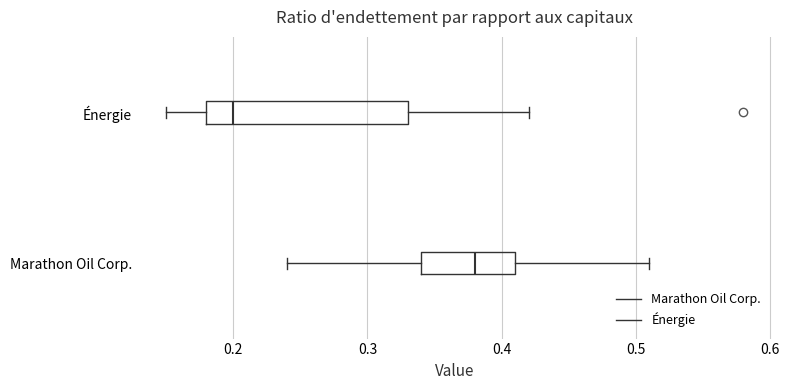

Reading bottom to top, read every box against the x-axis: the position of its median line, the range the box covers, and the ends of its whiskers. The values are not printed on the chart, so give them approximately, as read against the axis.

Marathon Oil Corp.: median 0.38, box 0.34 to 0.41, whiskers 0.24 to 0.51
Énergie: median 0.20, box 0.18 to 0.33, whiskers 0.15 to 0.42